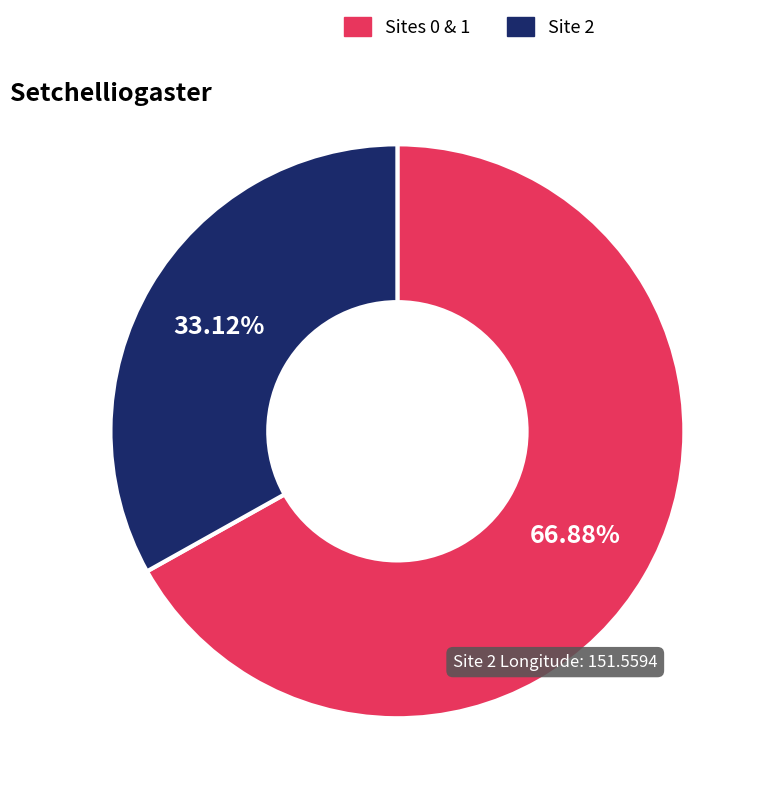

Between Site 2 and Sites 0 & 1, which is larger?

Sites 0 & 1